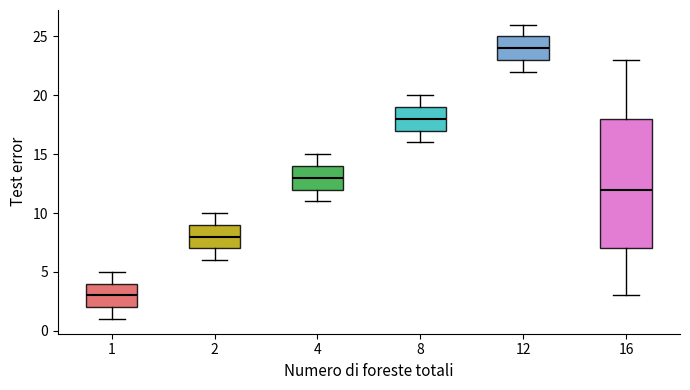

Where is the lower edge of the box at x = 16 on the y-axis? The values are not printed on the chart, so give them approximately, as read against the axis.

7